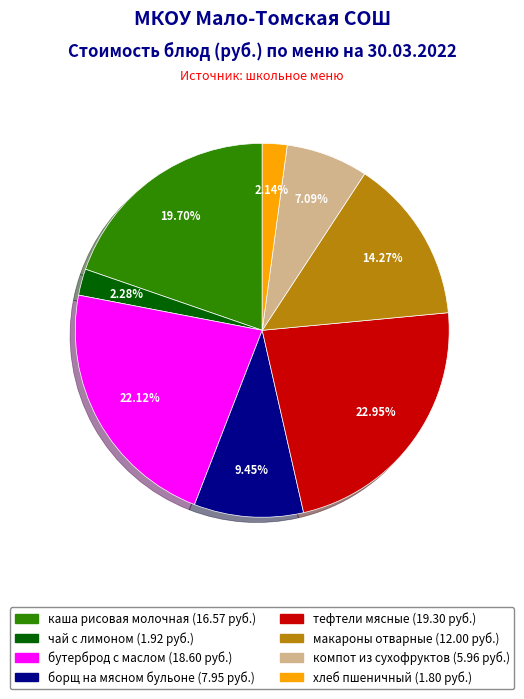

Does any single category account for the majority?

No